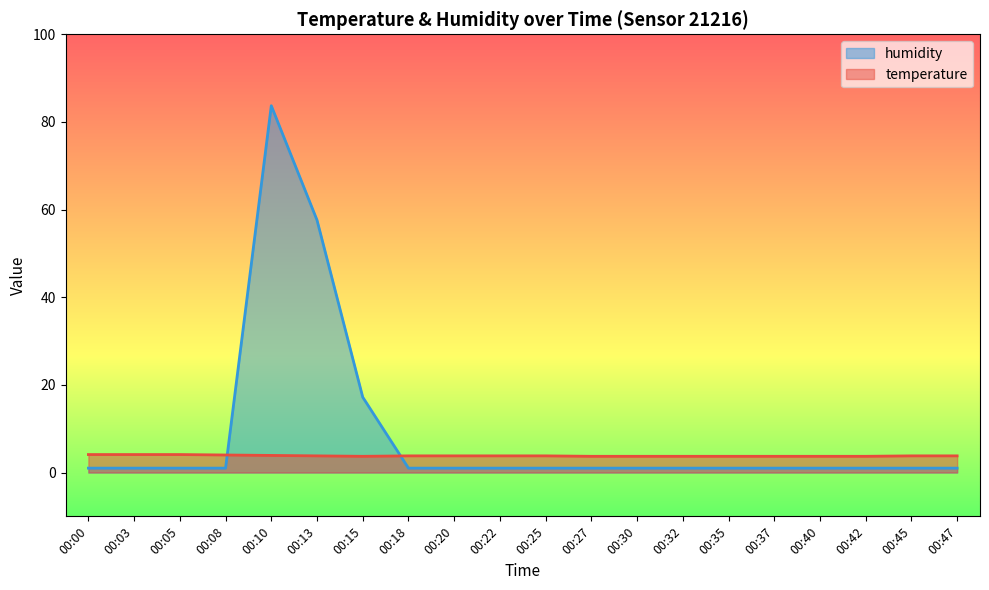

What is the sum of the temperature values at 00:32 and 00:15?

7.4